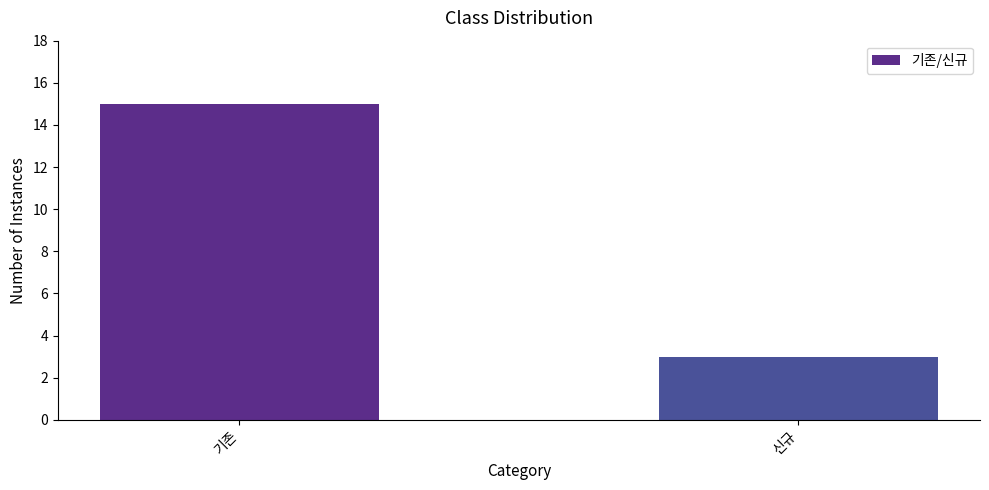

Which category has the highest value across all series?

기존